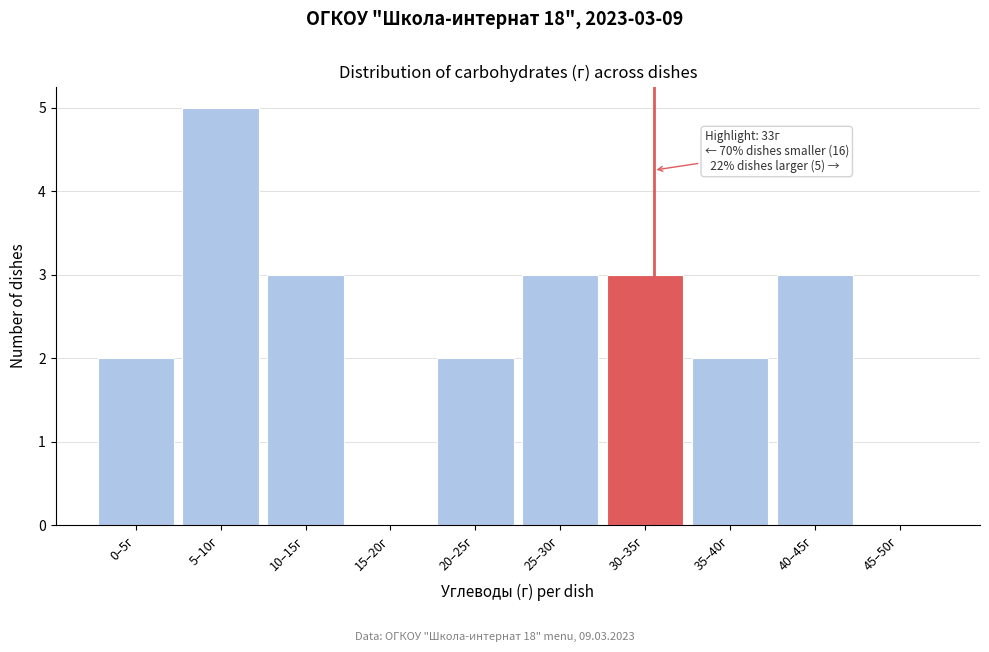

Reading left to right, transcribe all the data shown in this chart.

0–5г=2	5–10г=5	10–15г=3	15–20г=0	20–25г=2	25–30г=3	30–35г=3	35–40г=2	40–45г=3	45–50г=0